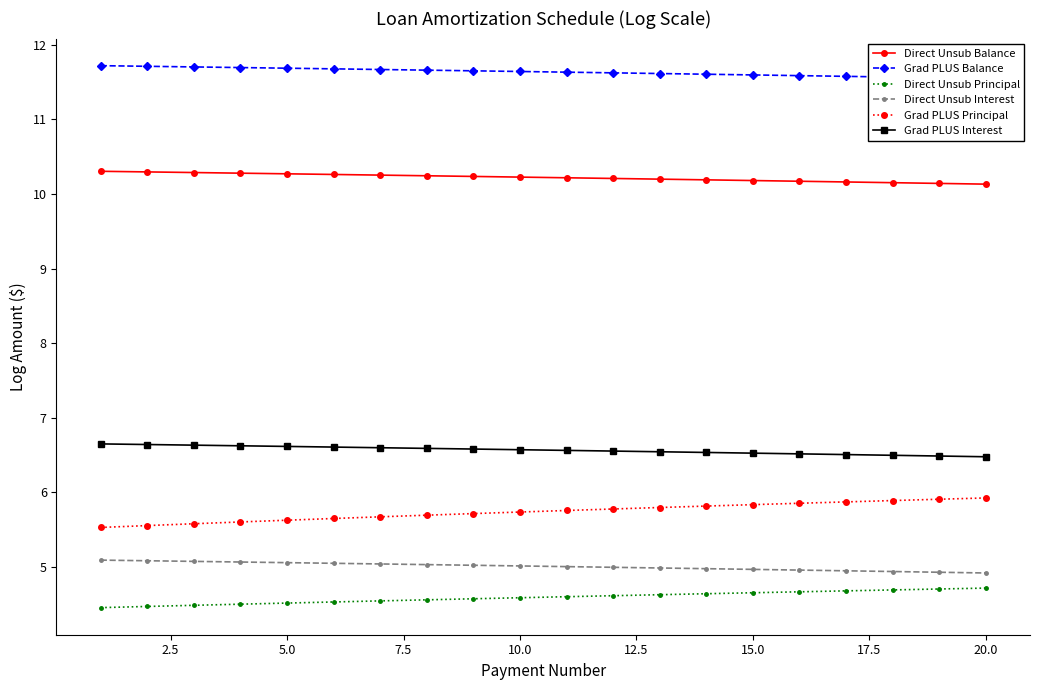

True or false: Direct Unsub Principal and Direct Unsub Balance intersect in this chart.

False